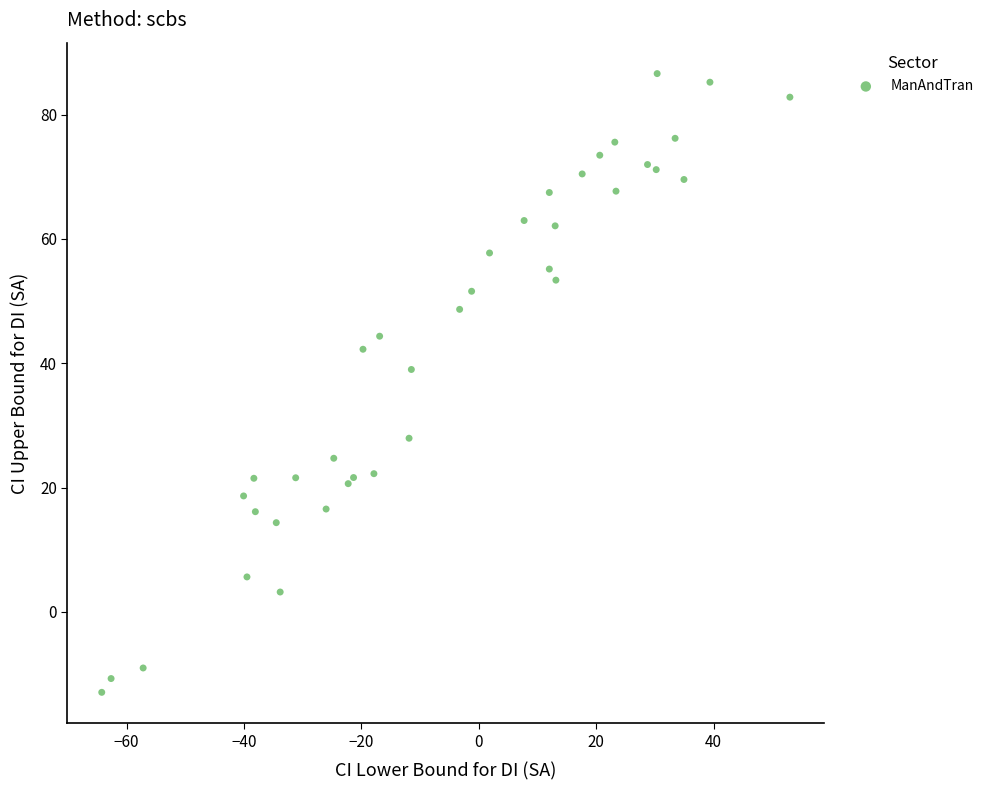

What Y value in the scatter plot is closest to 36?

39.0